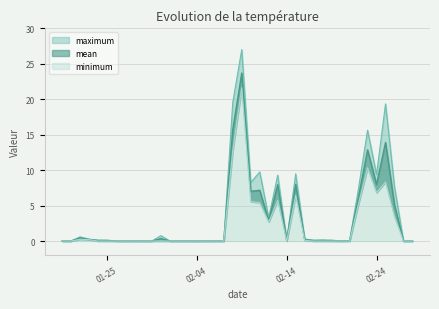

Where is the first local maximum for mean?

2024-01-22